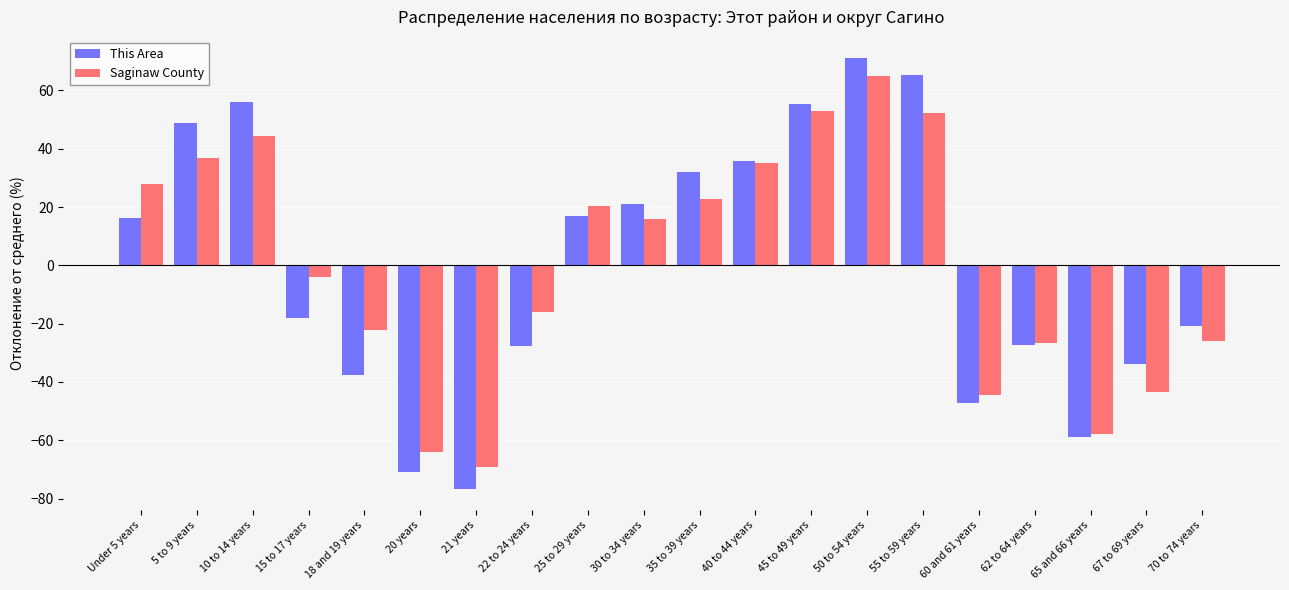

True or false: Saginaw County has a value of 12.2 at 25 to 29 years.

False